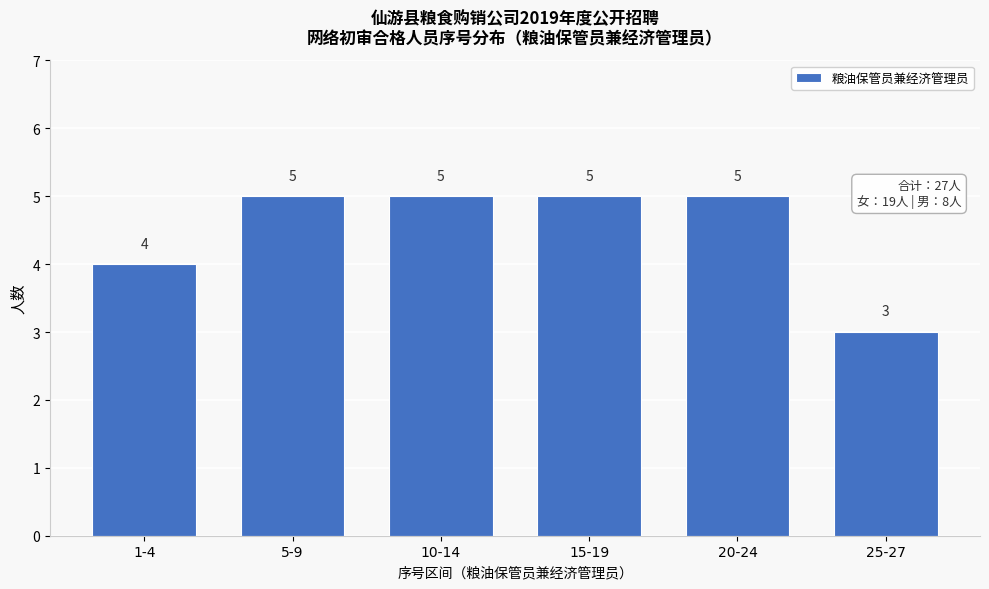

Reading right to left, what are all the values shown in this chart?

3	5	5	5	5	4